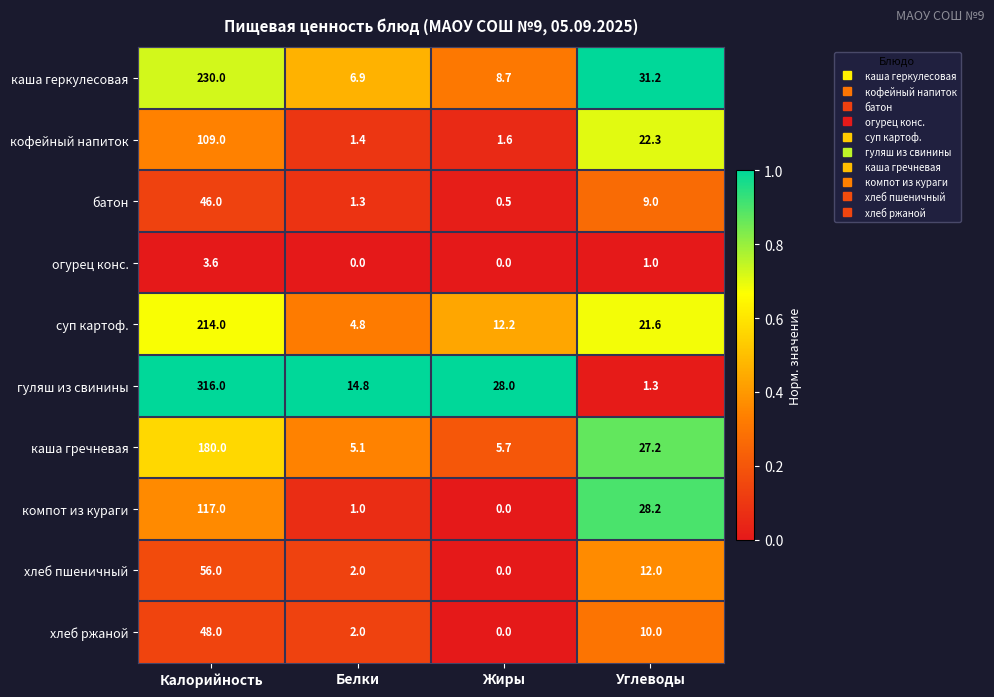

List the series in order of their peak value, lowest first.

огурец конс., батон, хлеб ржаной, хлеб пшеничный, кофейный напиток, компот из кураги, каша гречневая, суп картоф., каша геркулесовая, гуляш из свинины